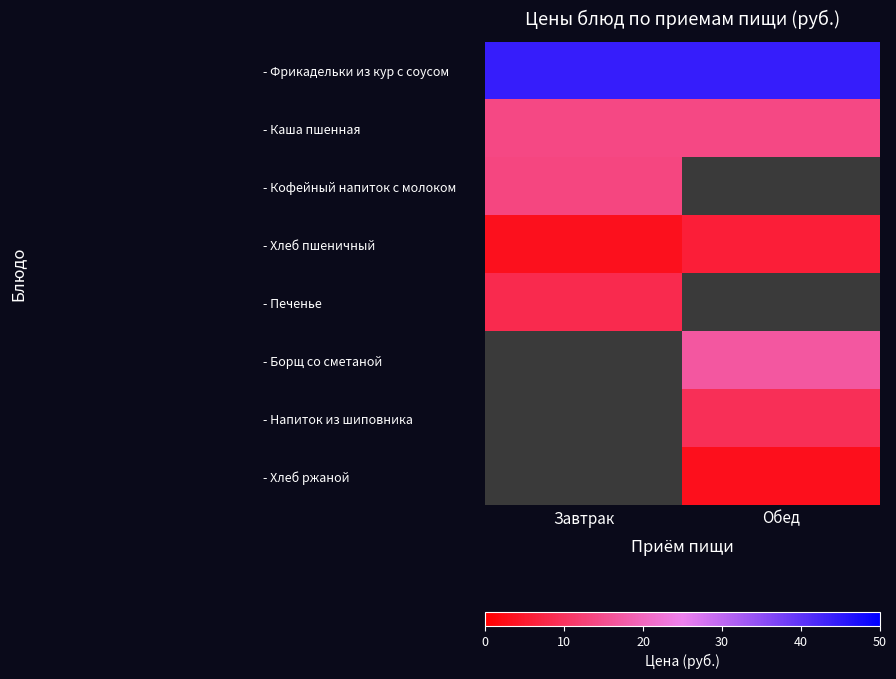

List the series in order of their peak value, lowest first.

- Хлеб пшеничный, - Печенье, - Кофейный напиток с молоком, - Каша пшенная, - Фрикадельки из кур с соусом, - Борщ со сметаной, - Напиток из шиповника, - Хлеб ржаной